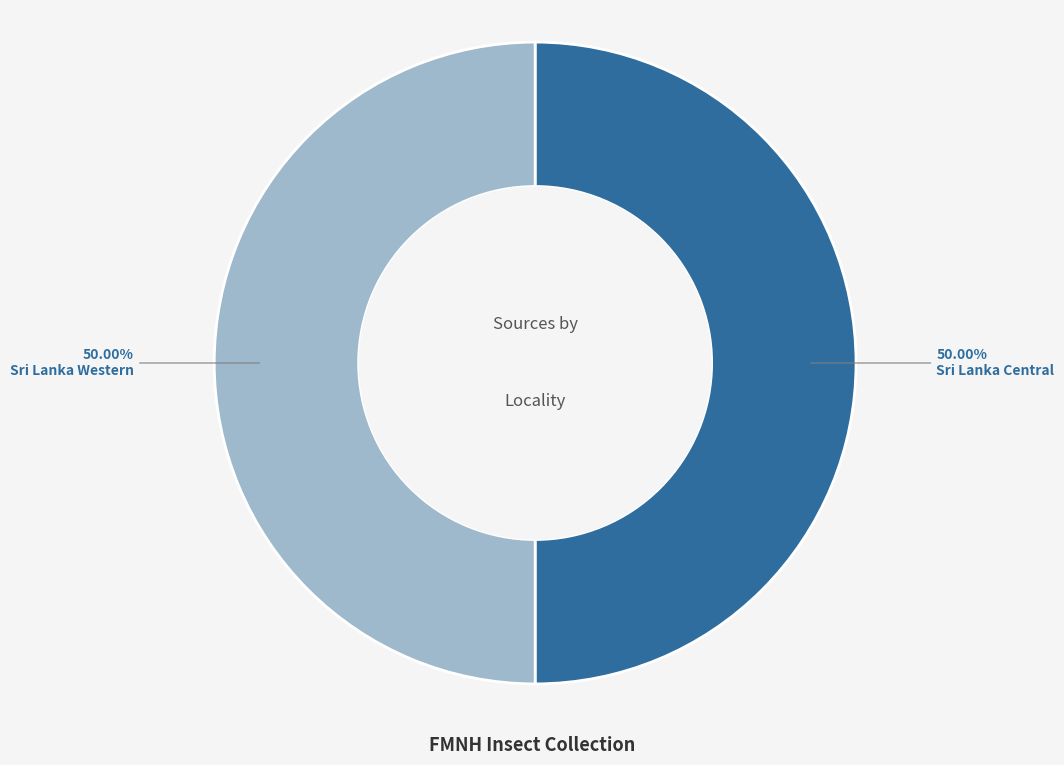

What percentage is the Sri Lanka Central slice, to the nearest percent?

50%